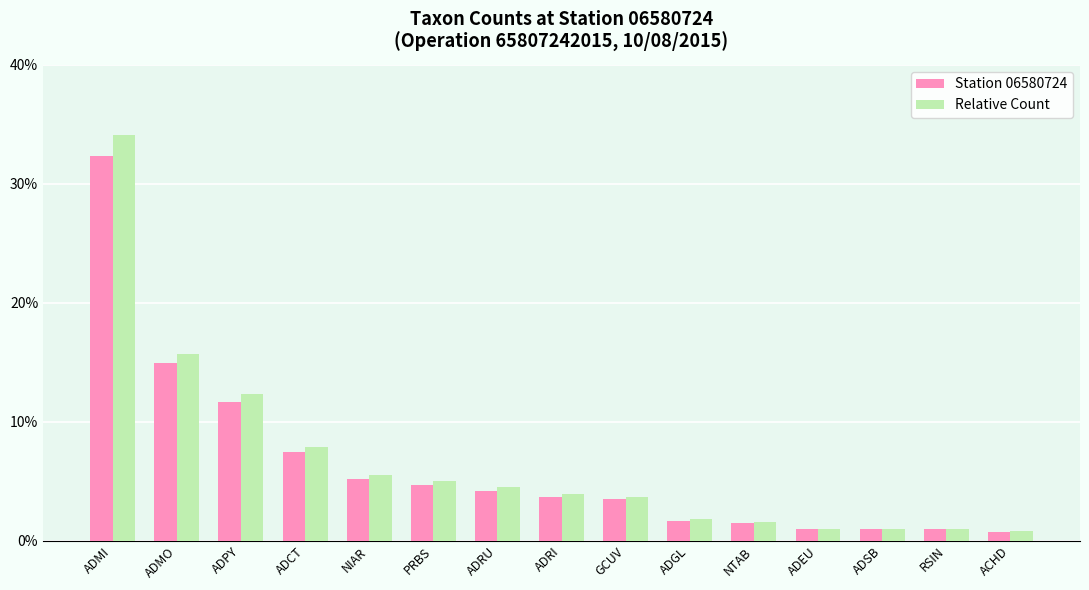

At which label does Station 06580724 reach its peak?

ADMI